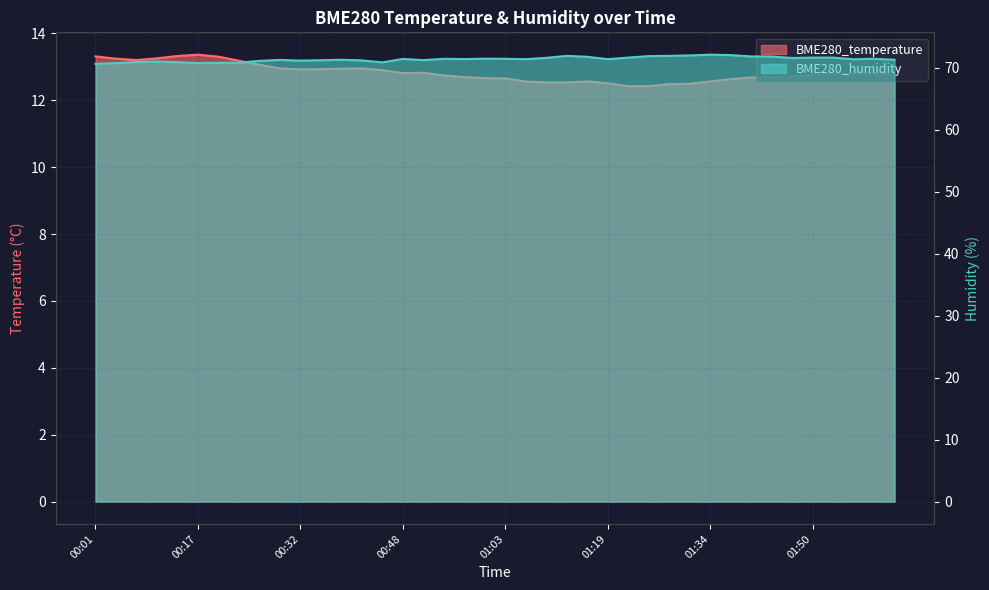

True or false: BME280_humidity has a value of 70.8 at 01:50.

True